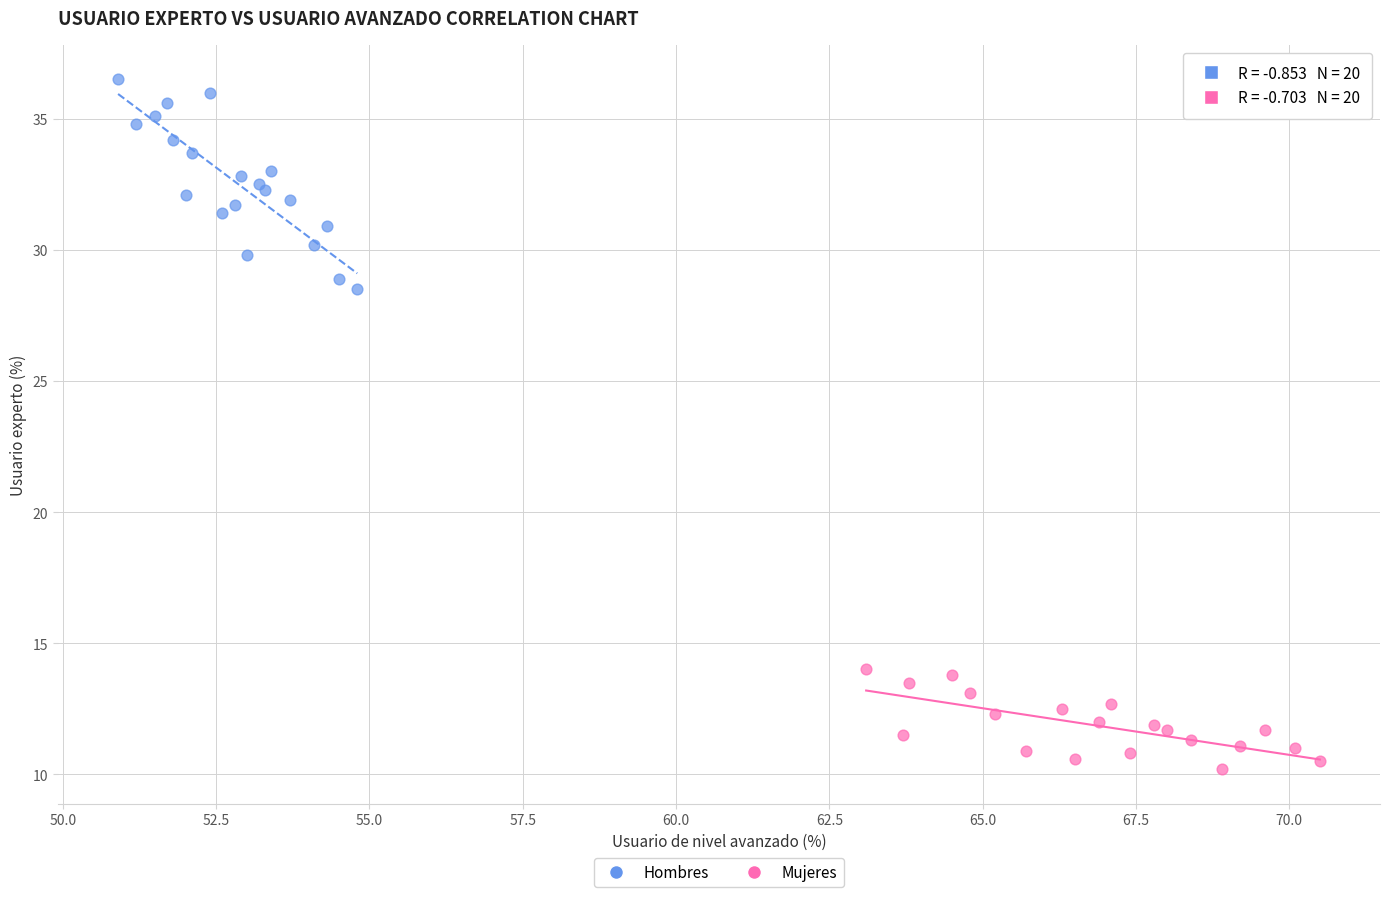

Which series reaches the minimum Y coordinate?

Mujeres